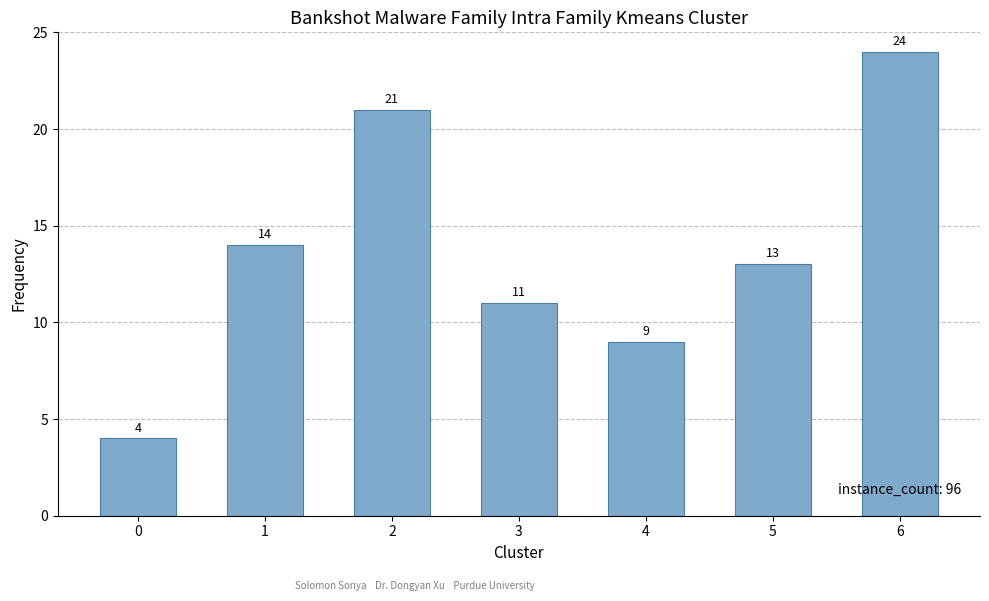

The value at 1 is 14. True or false?

True